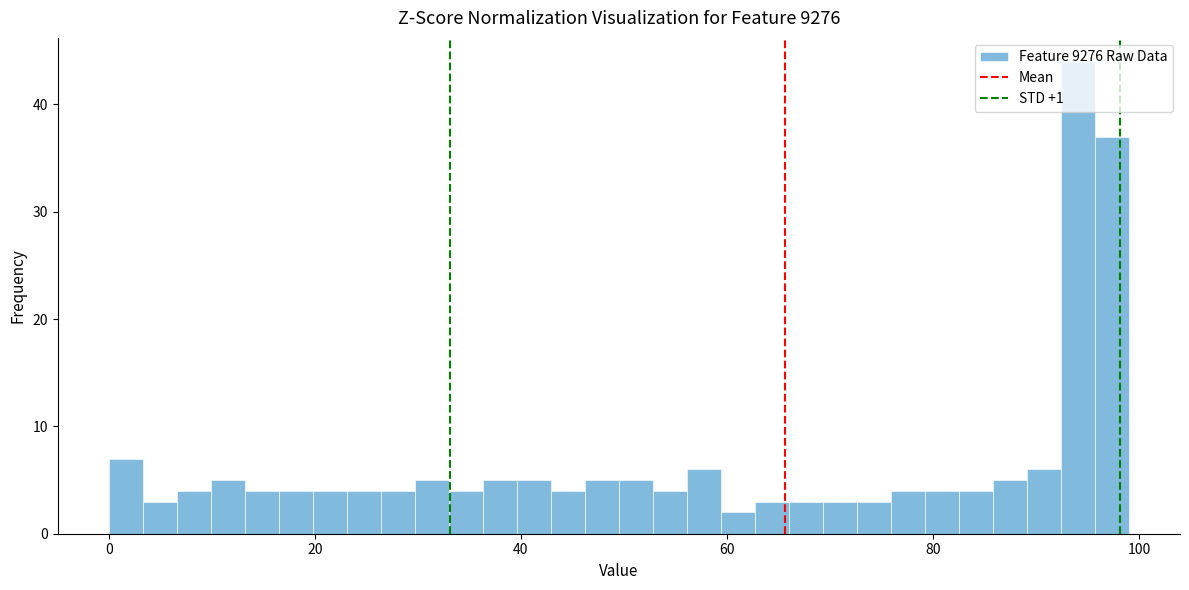

Read against the x-axis, roughly where is the centre of the tallest bar?

94